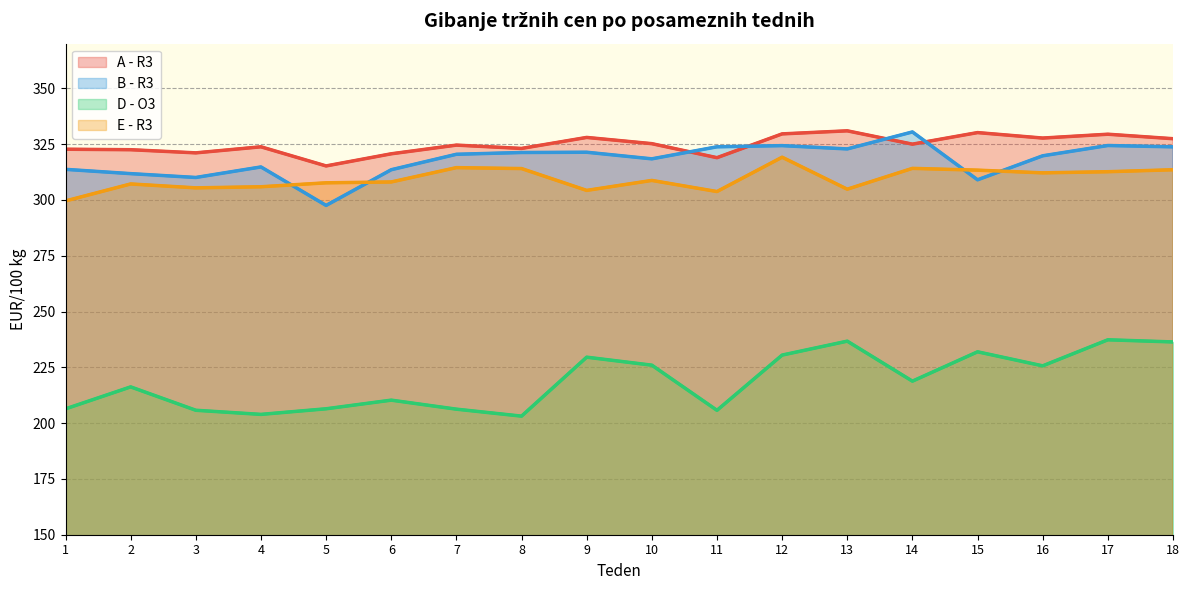

Which series has the largest total across all categories?

A - R3